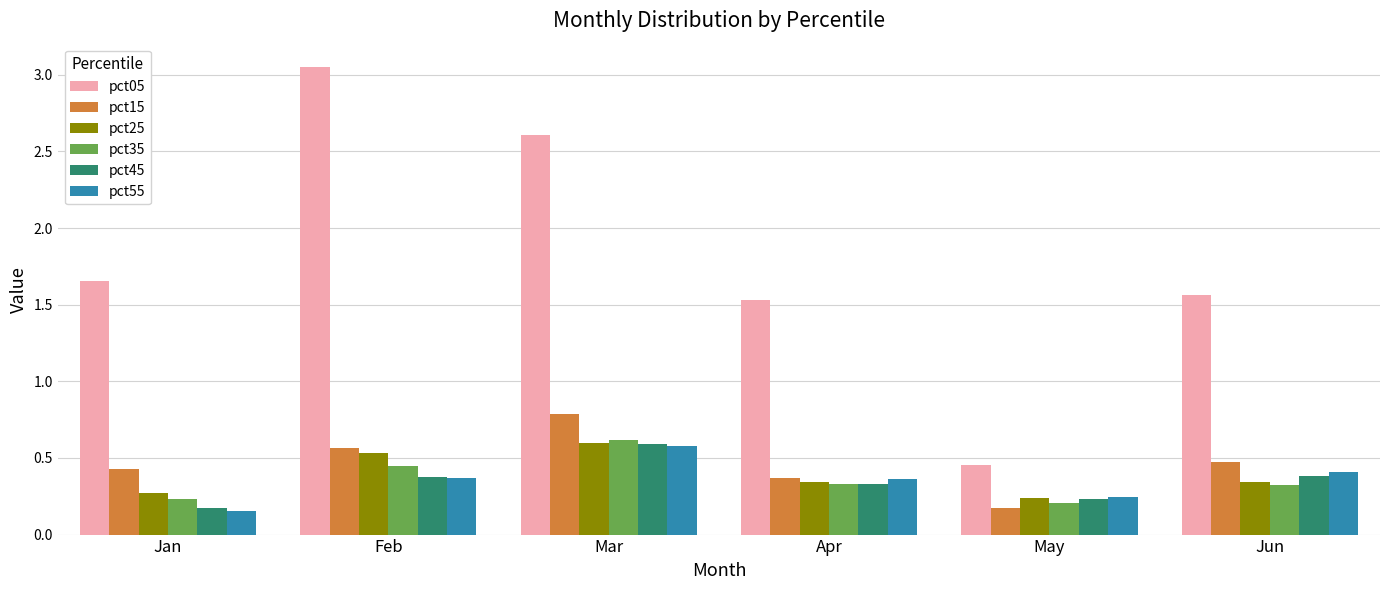

Which series has the largest total across all categories?

pct05